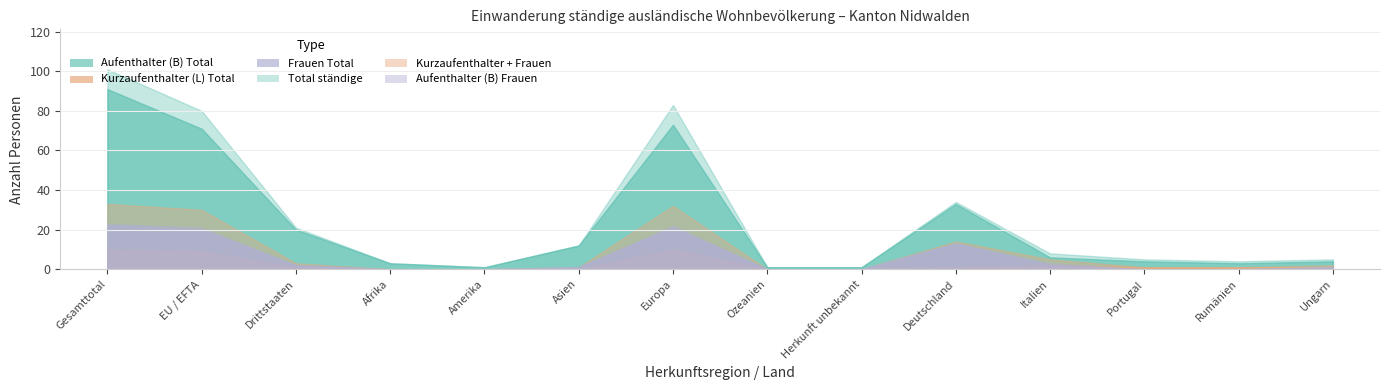

Where is the first local maximum for Total ständige?

Europa